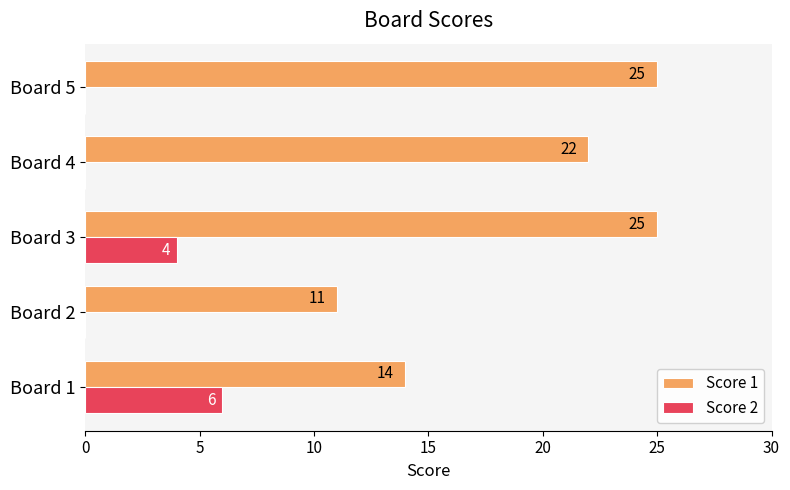

What is the average value of the Score 1 series?

19